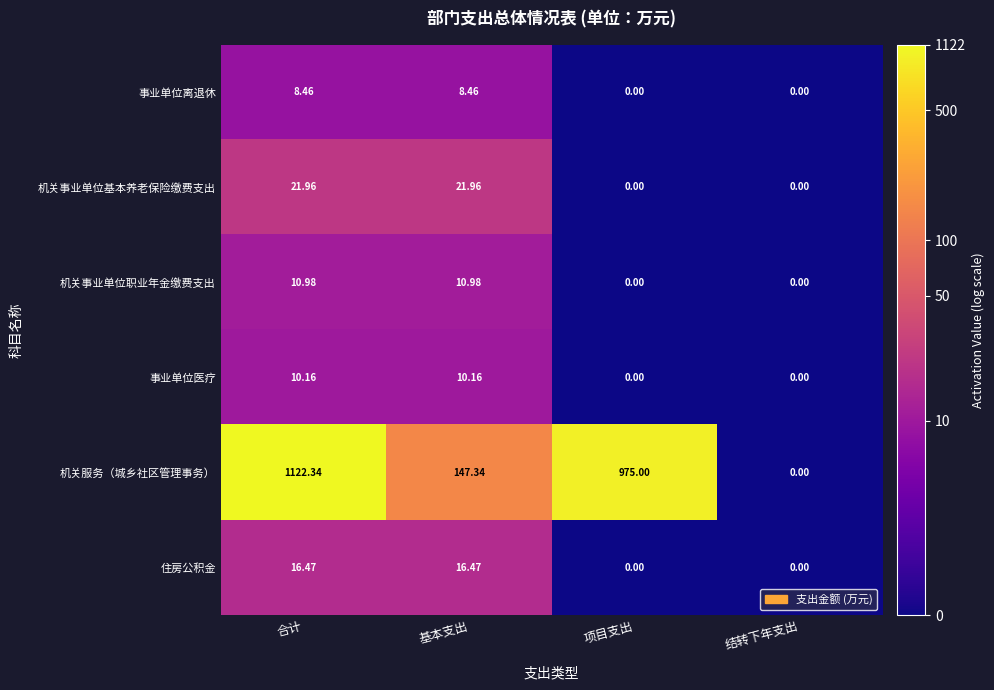

Which series has the largest total across all categories?

机关服务（城乡社区管理事务）